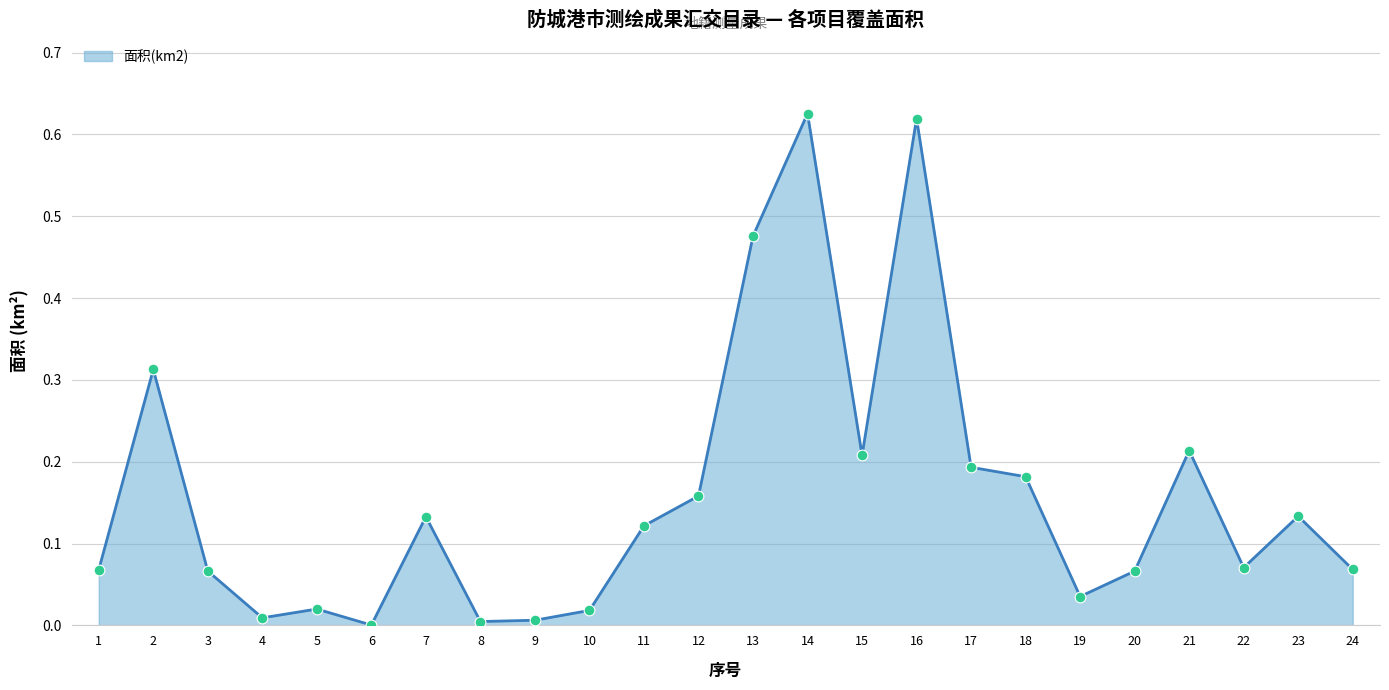

Which has a higher value, 13 or 7?

13